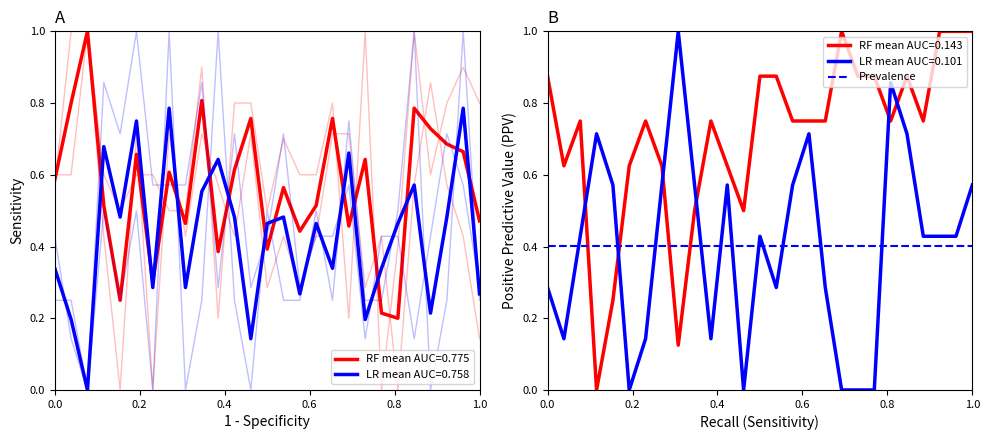

Does the chart display data point markers on the line(s)?

No